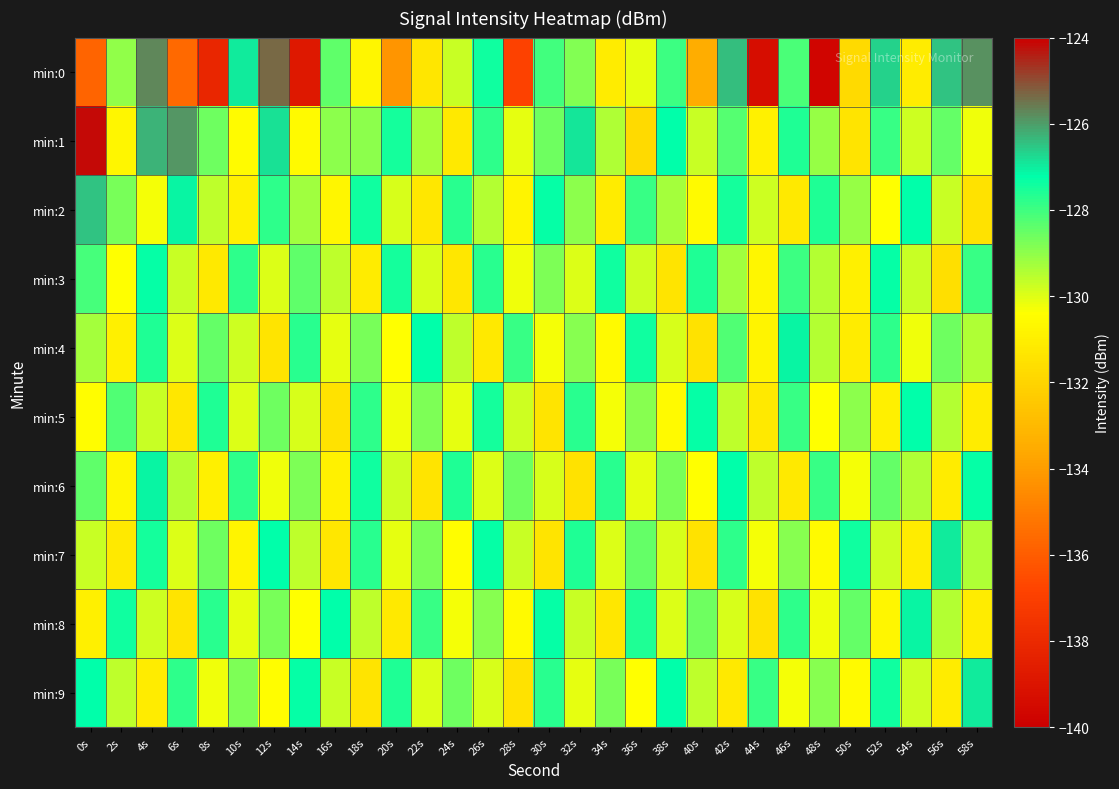

Which series has the largest range (max minus min)?

min:0